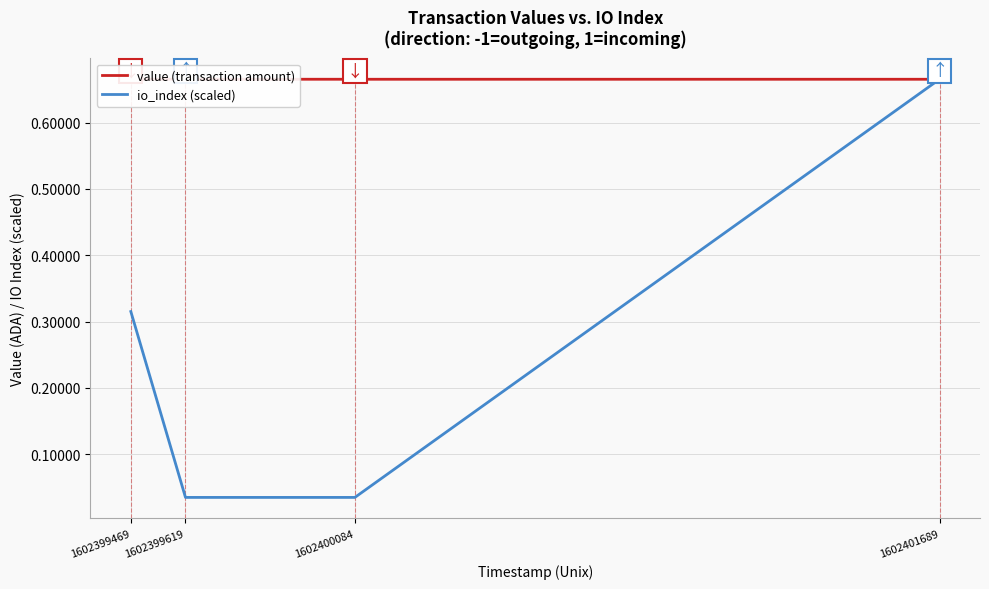

Read the io_index (scaled) value at 1602401689.

0.7